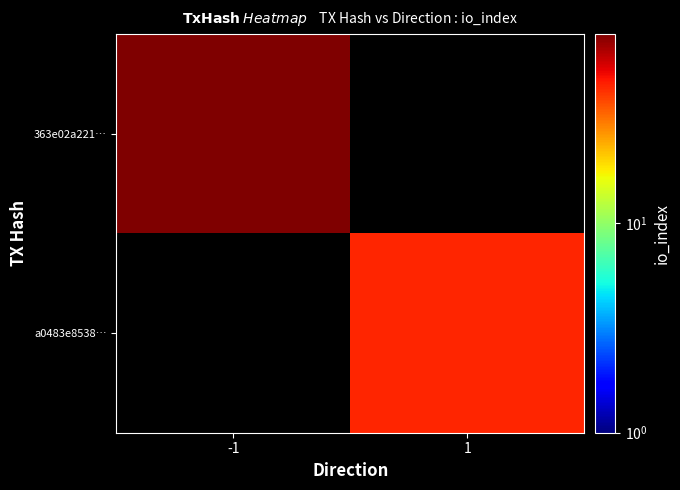

At which label is 363e02a221… closest to 80?

-1